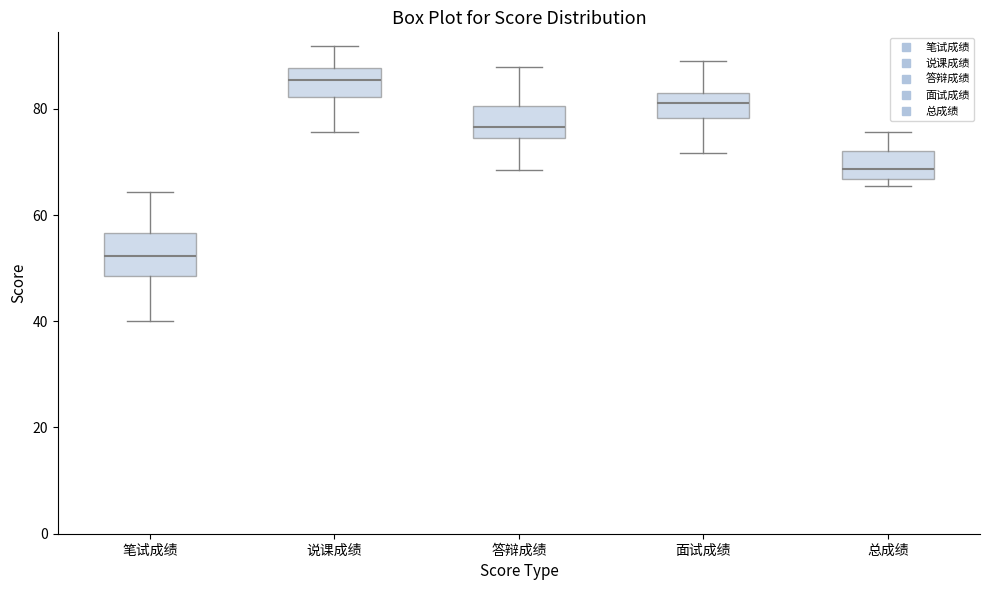

Comparing the boxes themselves (not the whiskers), which one is the tallest?

笔试成绩